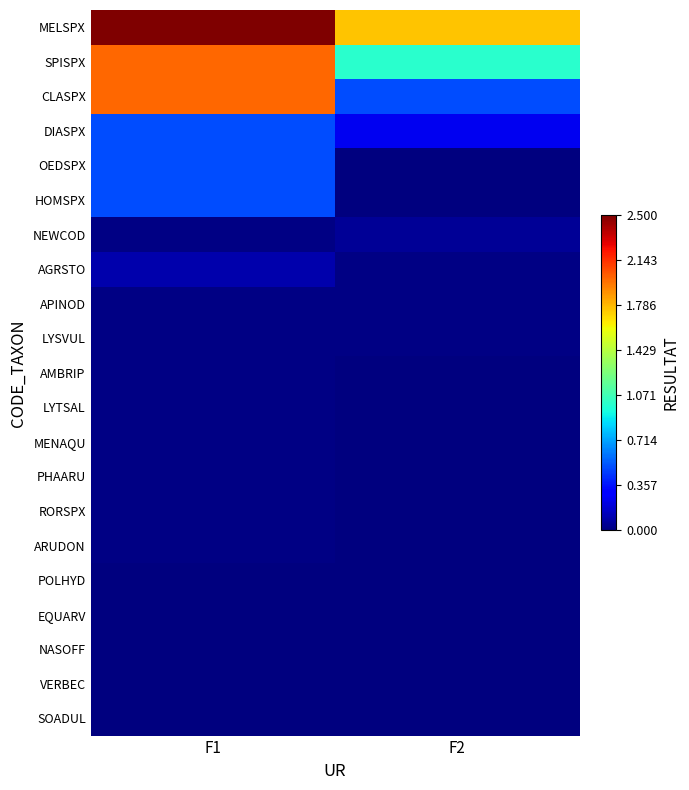

What is the spread (max minus min) of values at F1?

2.5